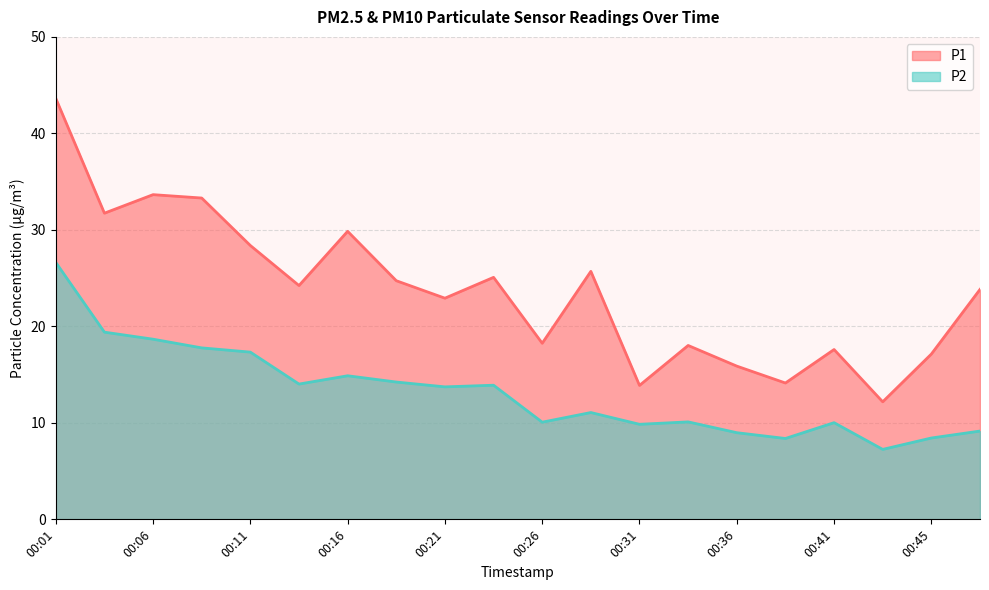

Which series has the largest total across all categories?

P1